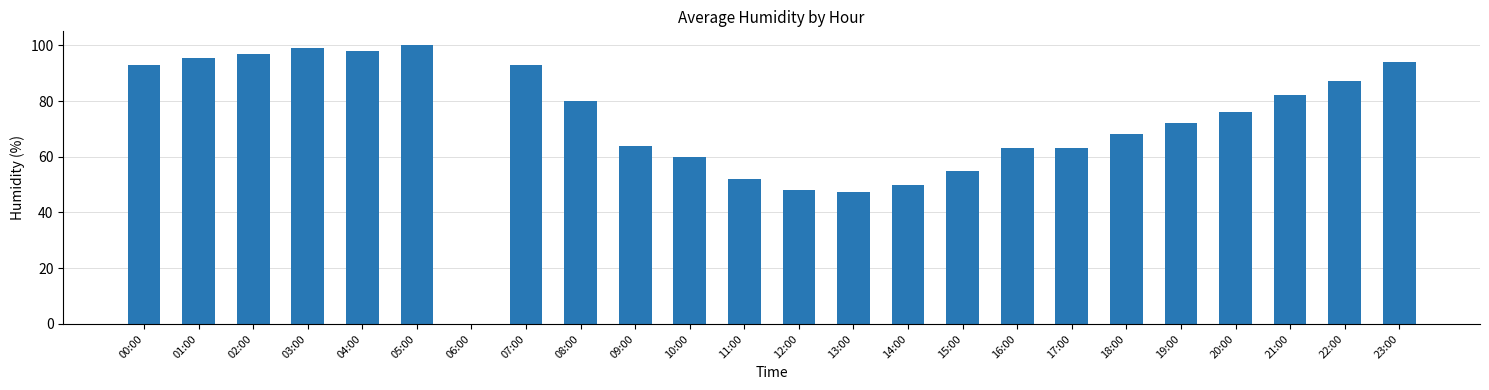

Are the bars horizontal?

No